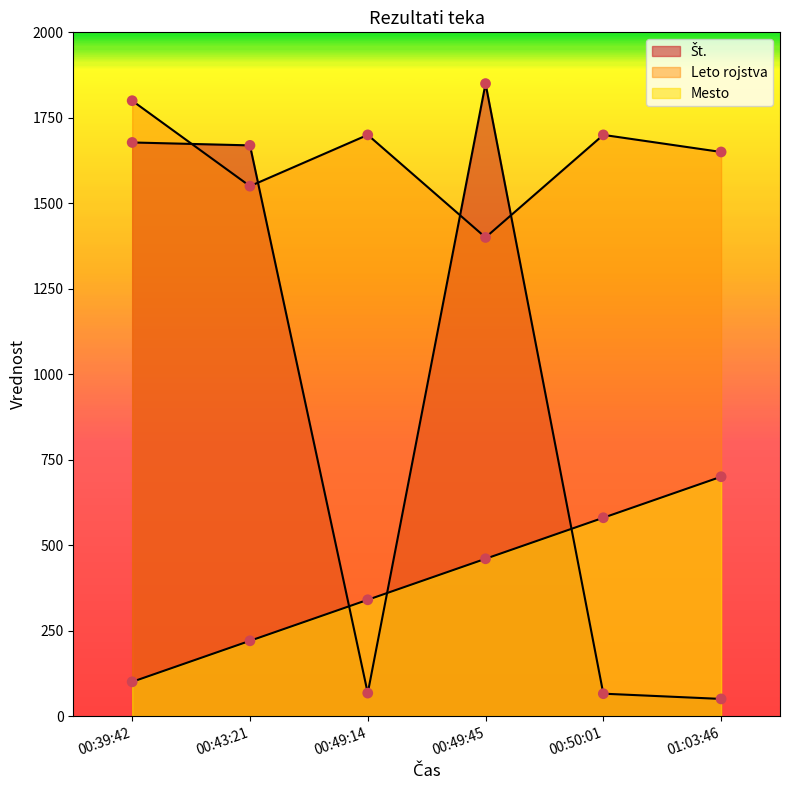

At how many categories does at least one series exceed 1075?

6